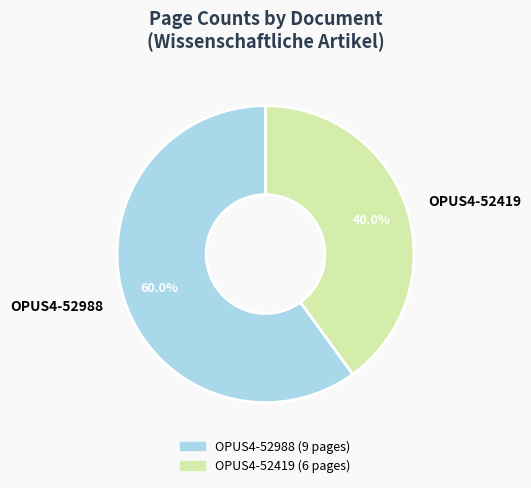

To the nearest percent, what is the average slice percentage?

50%